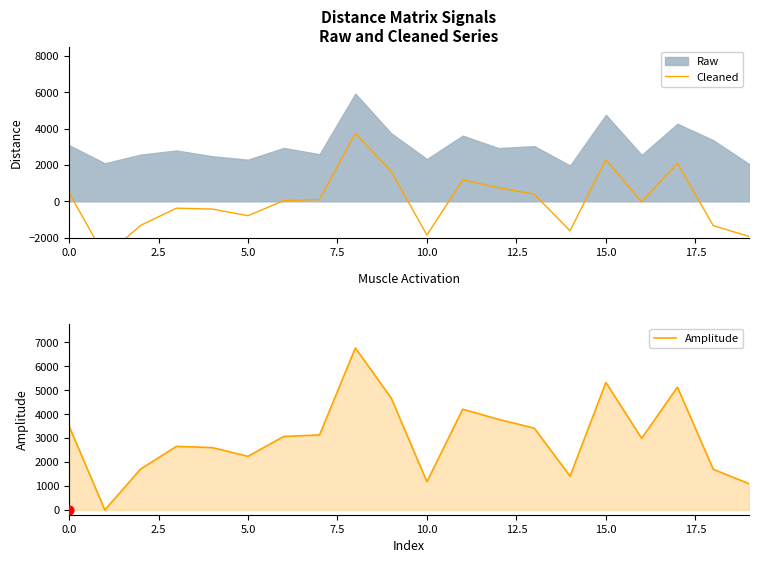

Which series has the largest Y range (max minus min)?

Cleaned